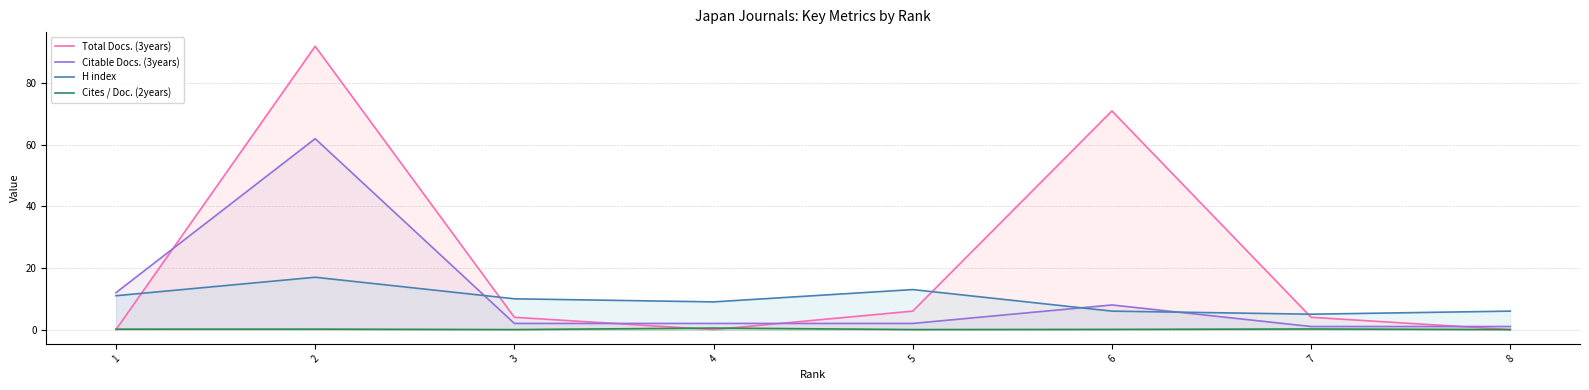

Between 1 and 5, which series saw the biggest shift?

Citable Docs. (3years)